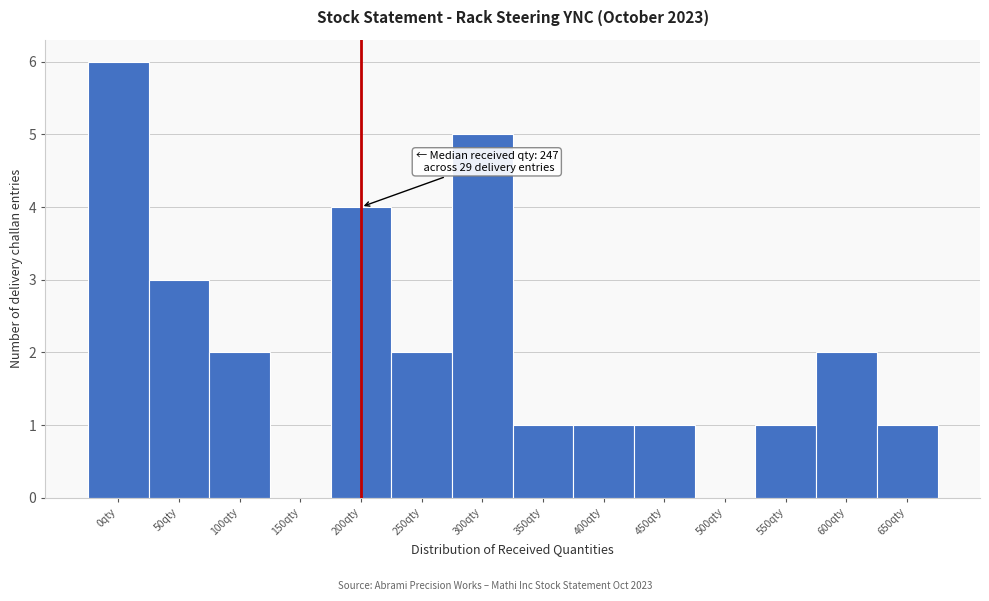

Reading right to left, what are all the values shown in this chart?

650qty=1	600qty=2	550qty=1	500qty=0	450qty=1	400qty=1	350qty=1	300qty=5	250qty=2	200qty=4	150qty=0	100qty=2	50qty=3	0qty=6